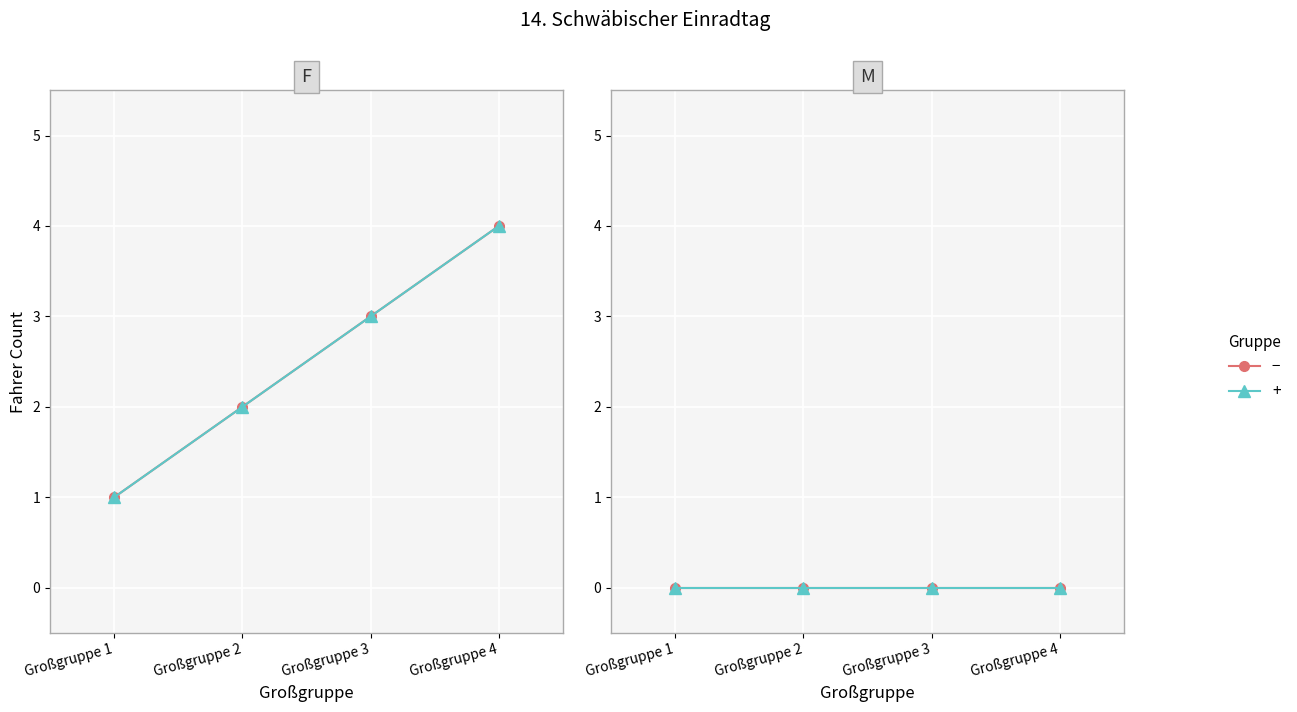

Count the number of categories in the chart.

4